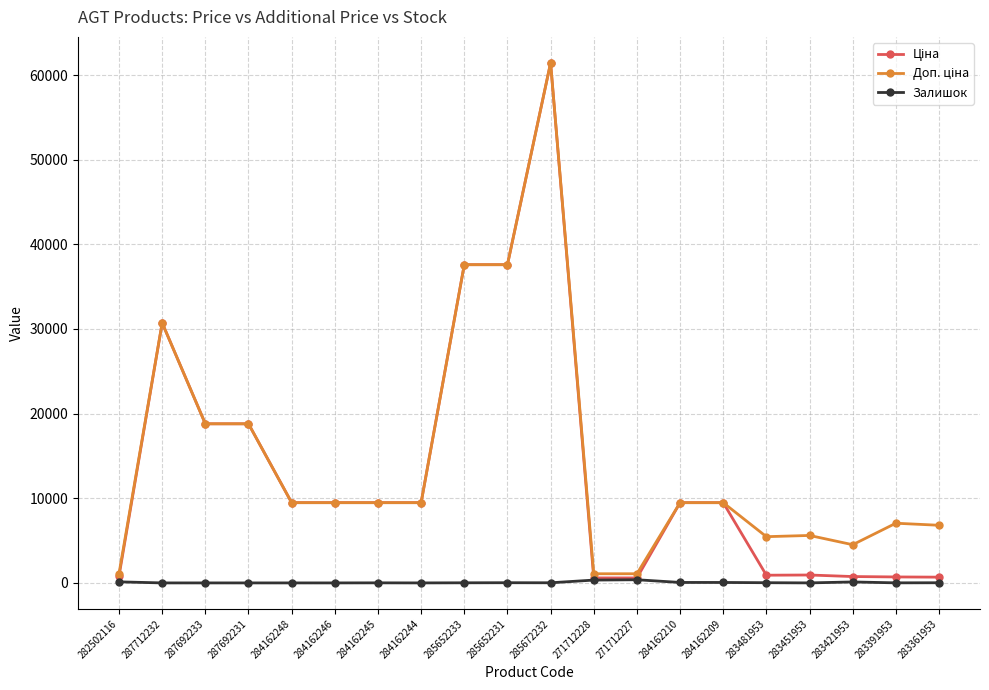

True or false: Залишок has more than 2 interior local peaks.

True